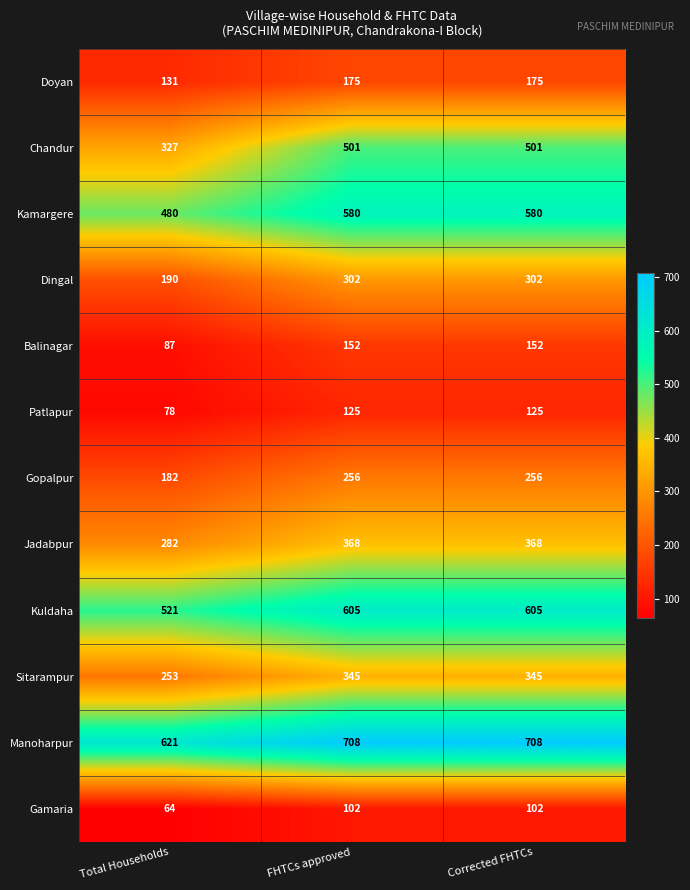

What is the total value across all series at Total Households?

3216